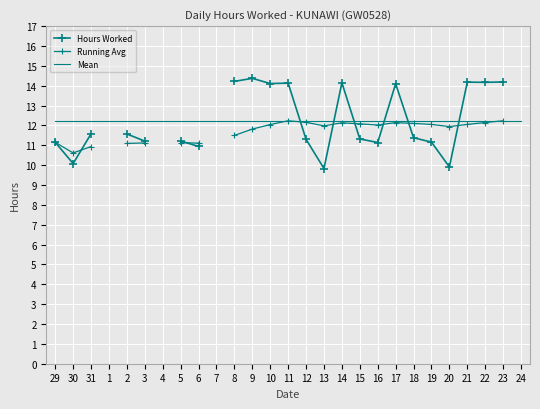

How many categories are shown in the chart?

27